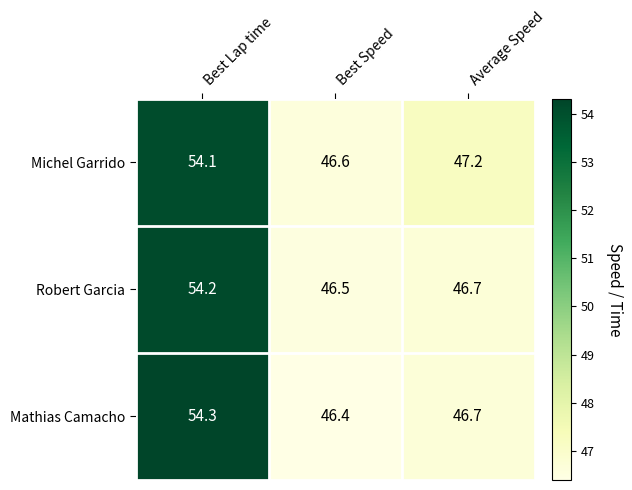

Reading right to left, what are all the values shown in this chart?

Michel Garrido: Average Speed=47.2	Best Speed=46.6	Best Lap time=54.1
Robert Garcia: Average Speed=46.7	Best Speed=46.5	Best Lap time=54.2
Mathias Camacho: Average Speed=46.7	Best Speed=46.4	Best Lap time=54.3